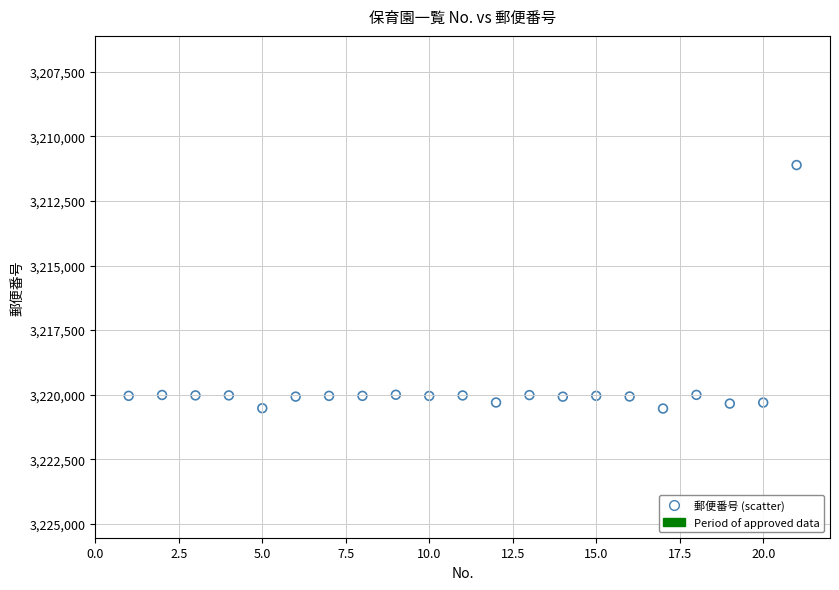

What is the range of X values (max minus min)?

20